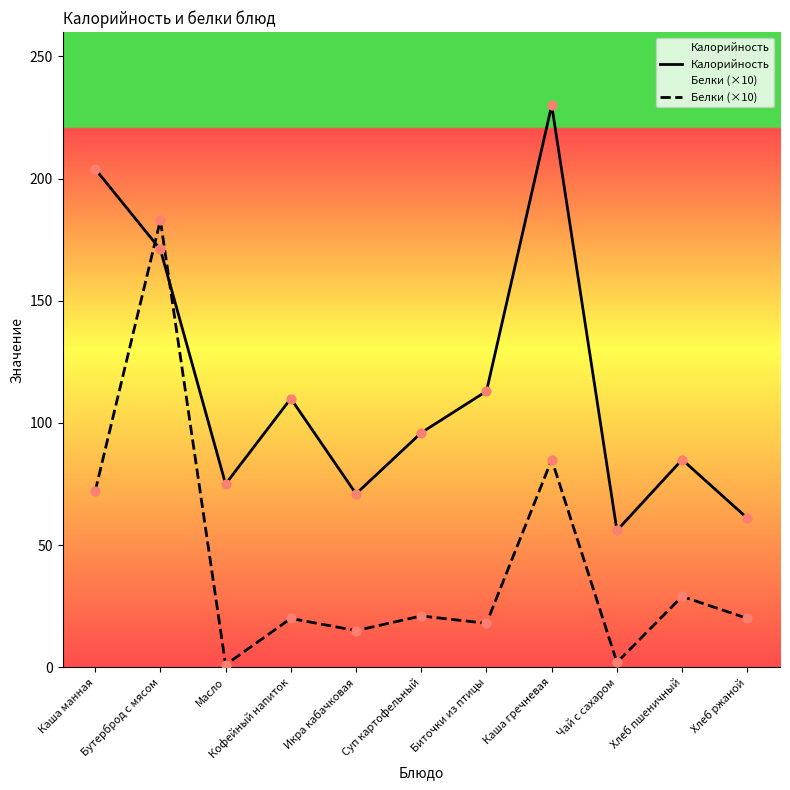

Which series contains the lowest Y value?

Белки (×10)